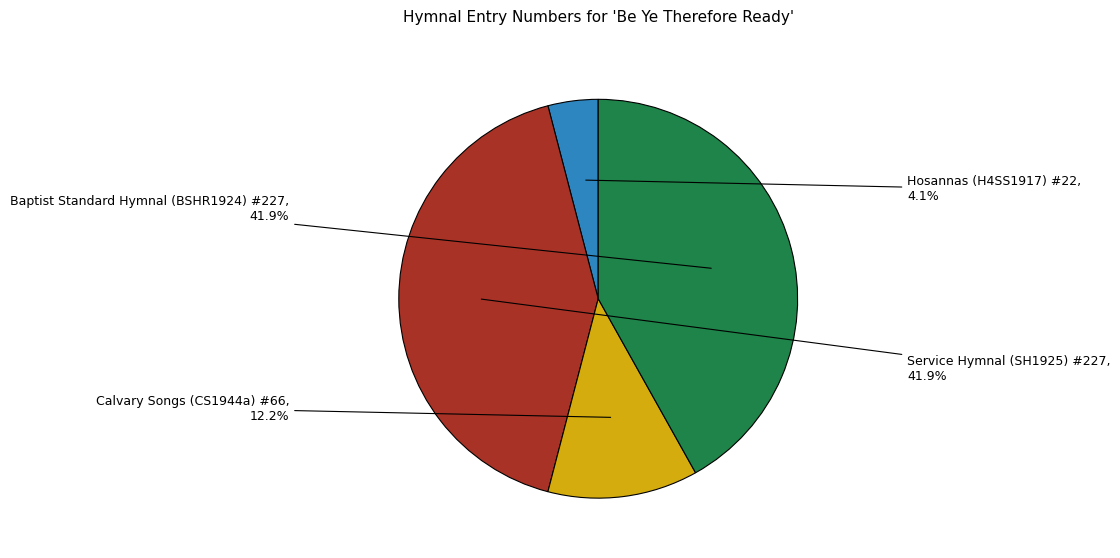

To the nearest percent, what is the difference between the largest and smallest slice percentages?

38%